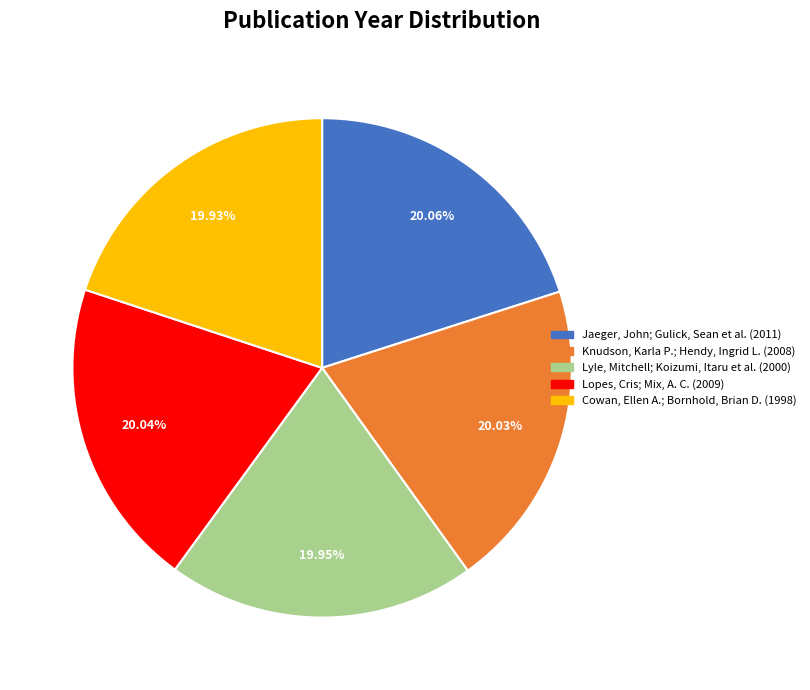

To the nearest percent, what portion does Knudson, Karla P.; Hendy, Ingrid L. (2008) represent?

20%